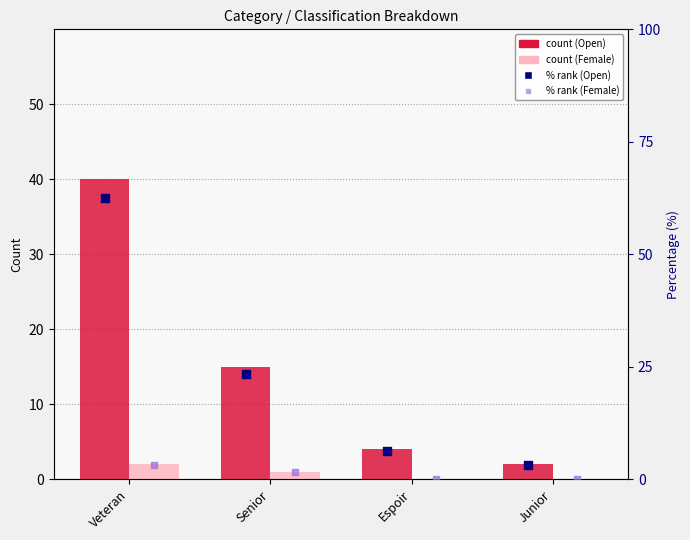

Which series has the largest total across all categories?

Open % rank